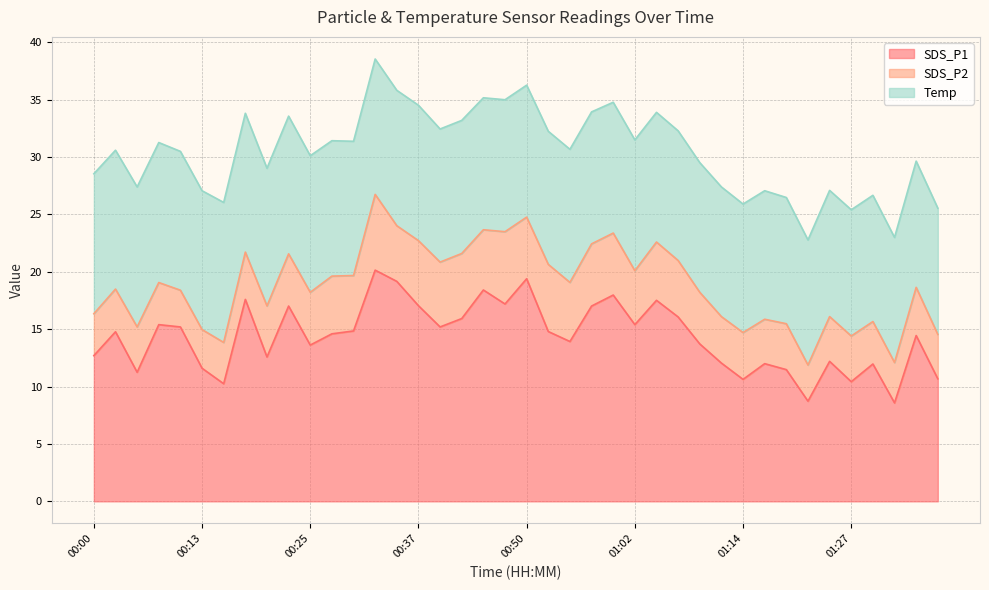

What position from the left is 01:34?

39